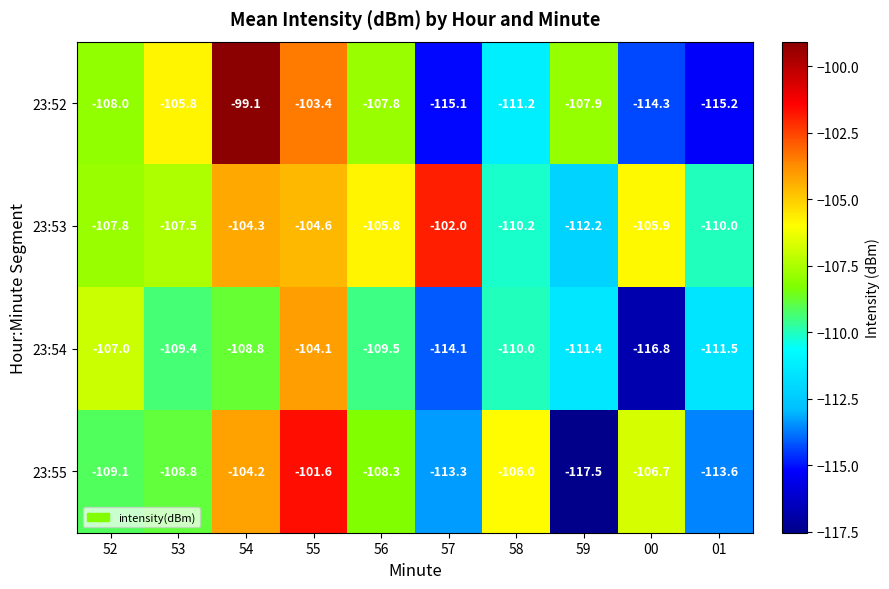

Which series has the largest range (max minus min)?

23:52